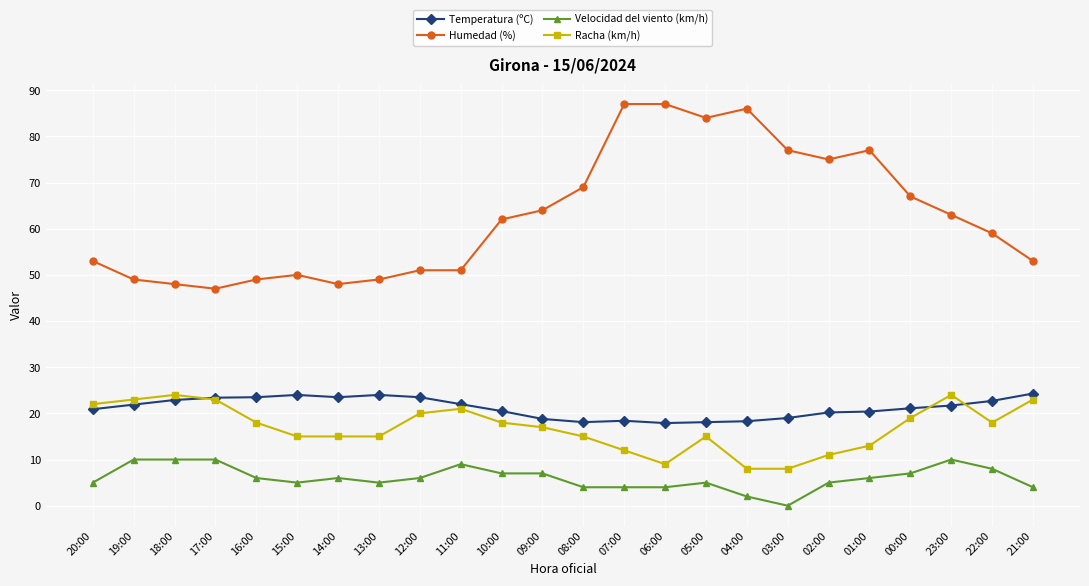

What is the difference between the maximum and minimum values in the Humedad (%) series?

40.0